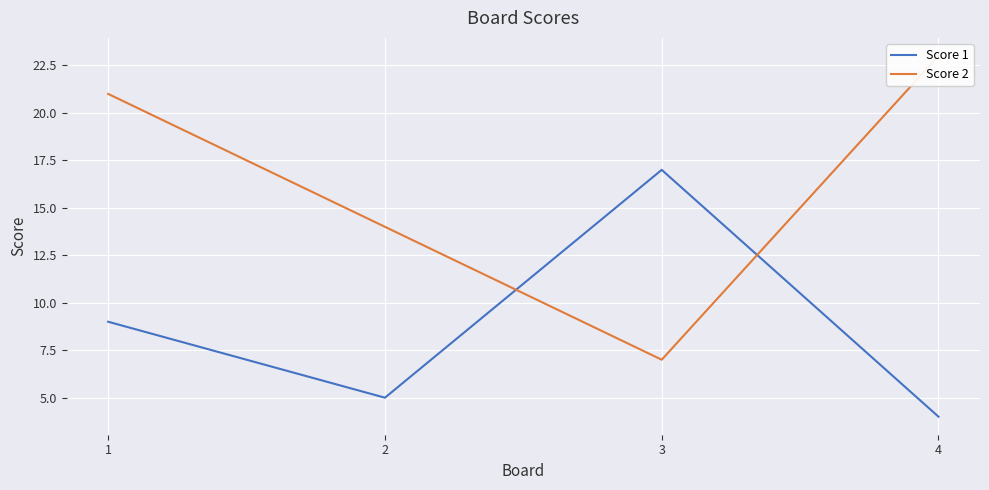

Between 2 and 3, which series saw the biggest shift?

Score 1